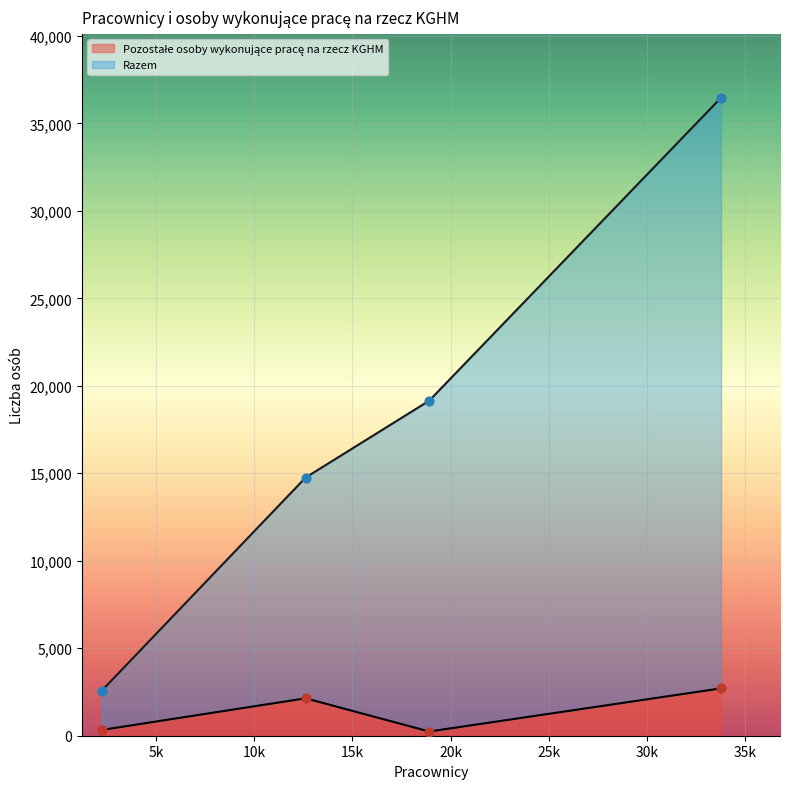

Which series contains the lowest Y value?

Pozostałe osoby wykonujące pracę na rzecz KGHM